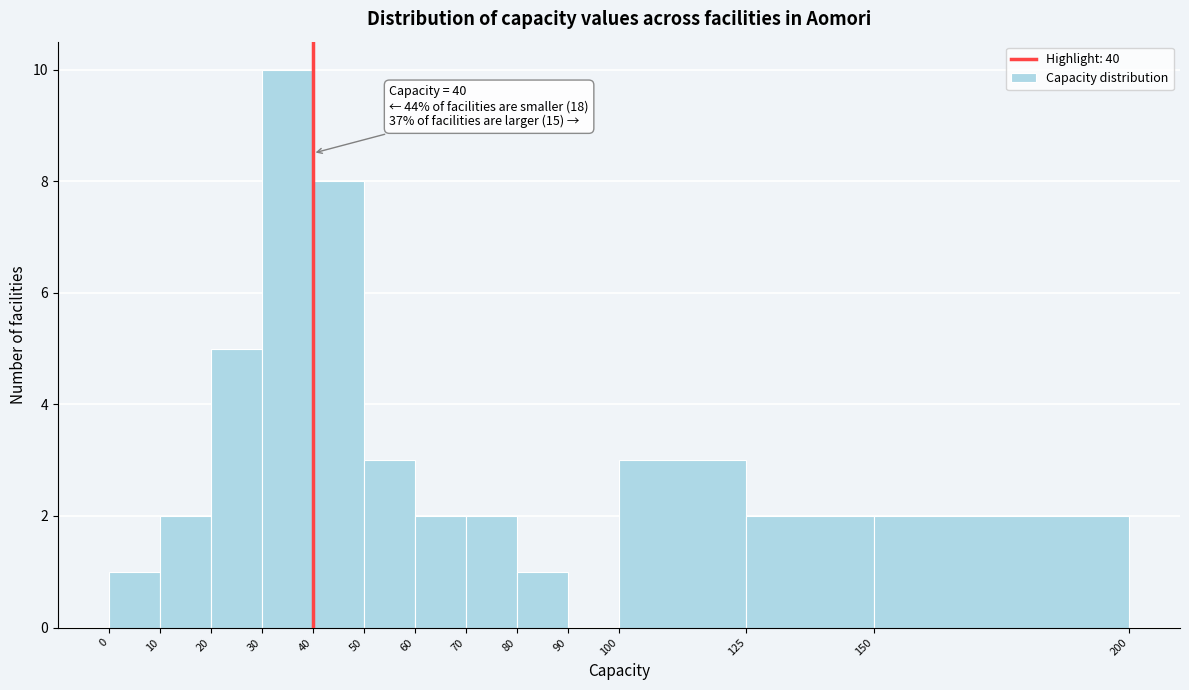

Over which range of the x-axis is the bar tallest?

30 to 40